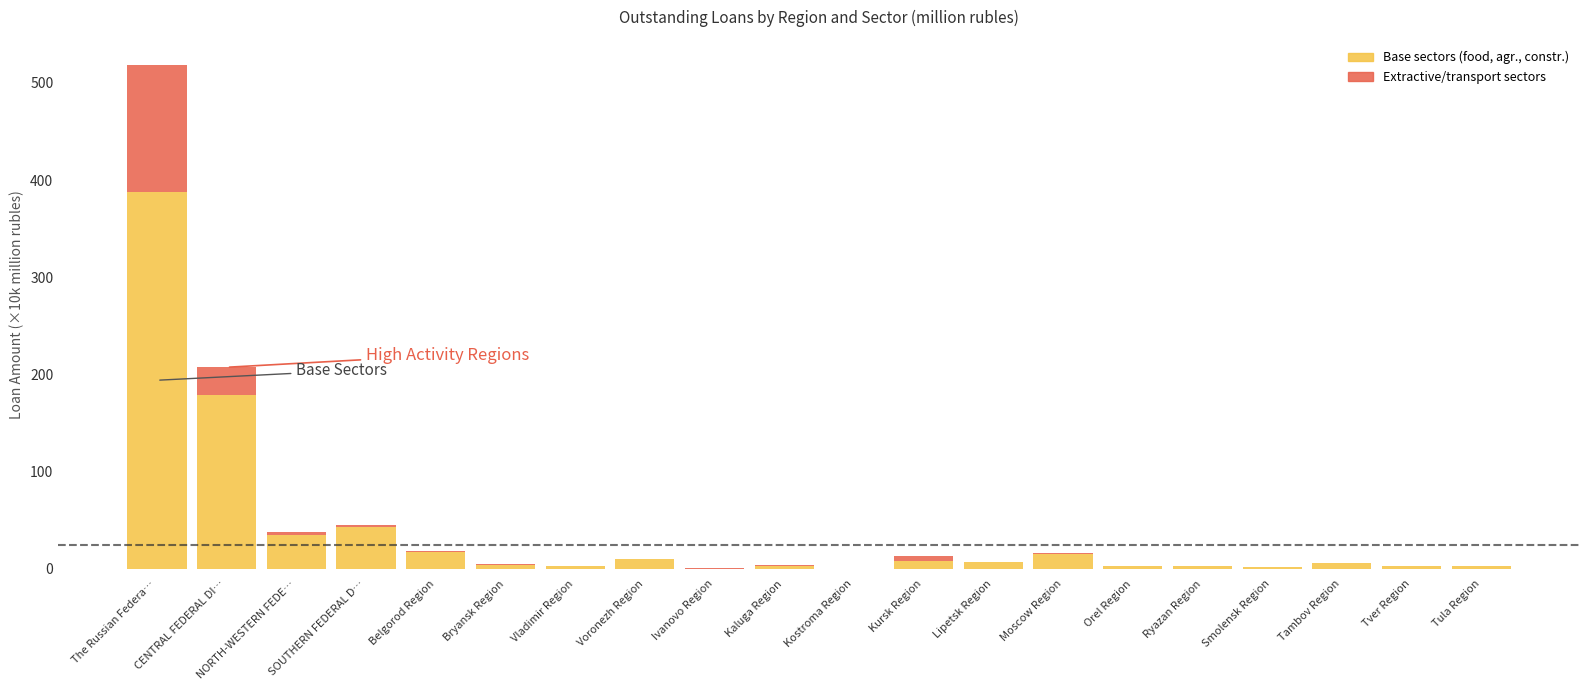

Is the value of food products at Kursk Region greater than the value of mining at SOUTHERN FEDERAL D…?

Yes